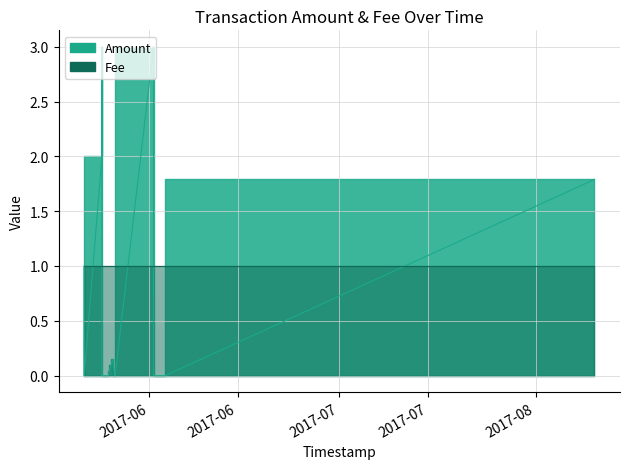

Reading left to right, extract all data points from this chart.

Amount: 2017-05-21 19:14:44=1.0	2017-05-21 19:17:34=0.0	2017-05-24 14:19:23=2.0	2017-05-24 14:28:29=3.0	2017-05-24 14:32:51=0.0	2017-05-24 14:32:51=0.0	2017-05-25 15:16:28=0.0	2017-05-25 18:11:20=0.0	2017-05-26 01:06:43=0.1	2017-05-26 07:16:56=0.1	2017-05-26 15:31:08=0.0	2017-05-26 16:26:13=0.0	2017-06-01 18:01:03=0.0	2017-06-01 17:50:44=3.0	2017-06-03 13:54:25=0.0	2017-08-10 06:27:41=1.8
Fee: 2017-05-21 19:14:44=1.0	2017-05-21 19:17:34=1.0	2017-05-24 14:19:23=1.0	2017-05-24 14:28:29=1.0	2017-05-24 14:32:51=1.0	2017-05-24 14:32:51=1.0	2017-05-25 15:16:28=1.0	2017-05-25 18:11:20=1.0	2017-05-26 01:06:43=1.0	2017-05-26 07:16:56=1.0	2017-05-26 15:31:08=1.0	2017-05-26 16:26:13=1.0	2017-06-01 18:01:03=1.0	2017-06-01 17:50:44=1.0	2017-06-03 13:54:25=1.0	2017-08-10 06:27:41=1.0